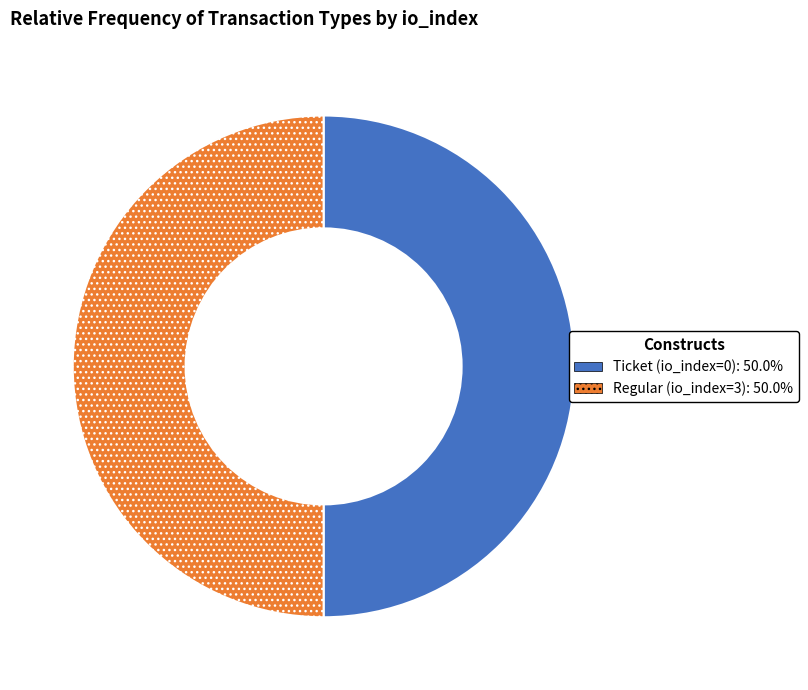

What is the ratio of the value at Ticket (io_index=0) to the value at Regular (io_index=3)?

1.0